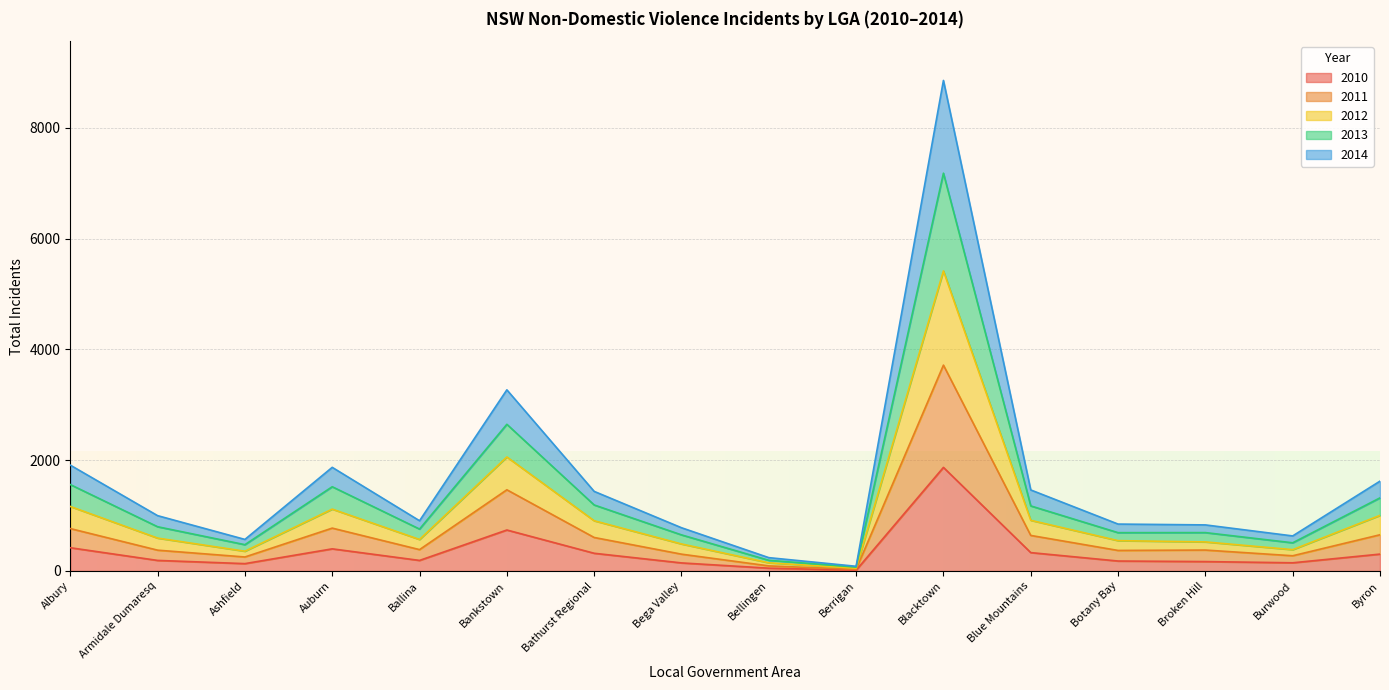

What is the spread (max minus min) of values at Armidale Dumaresq?

808